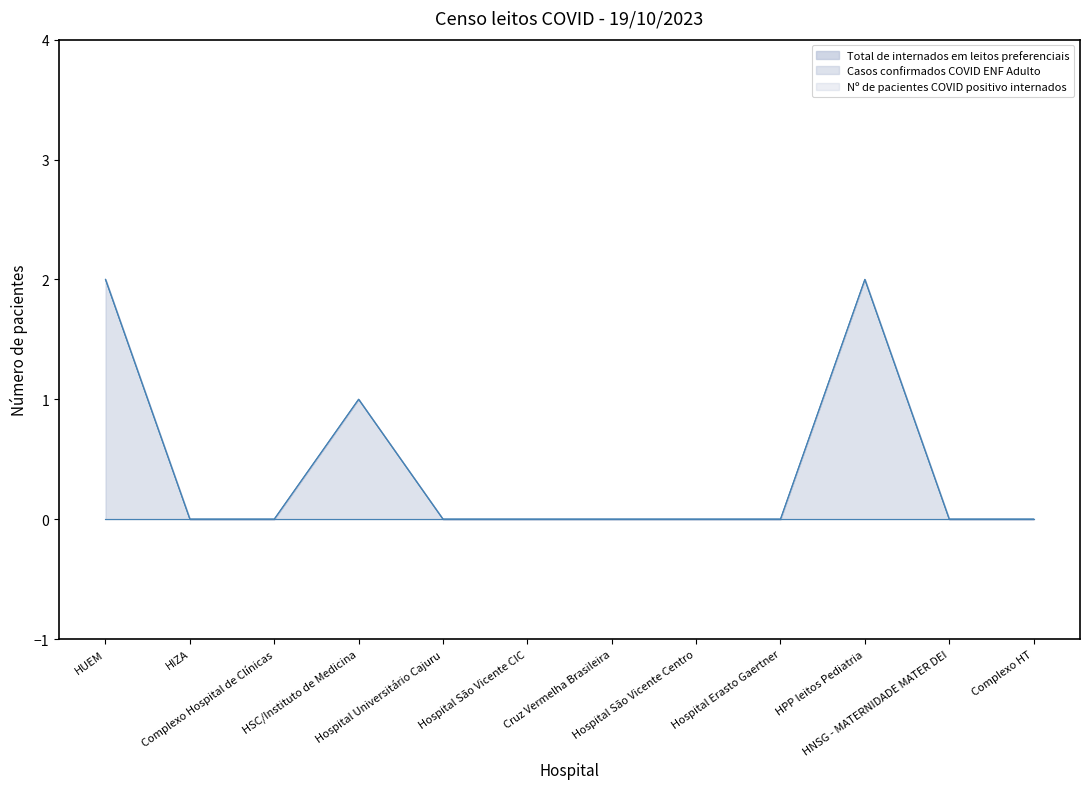

Is it true that Total de internados em leitos preferenciais equals 0 at HNSG - MATERNIDADE MATER DEI?

True